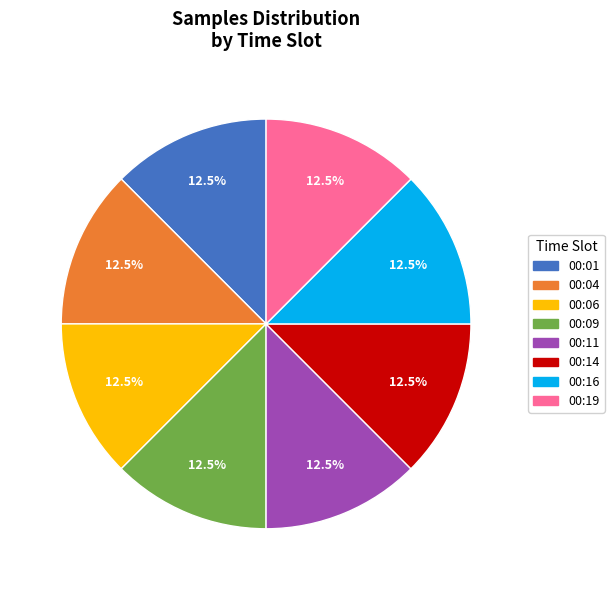

Does any single category account for the majority?

No